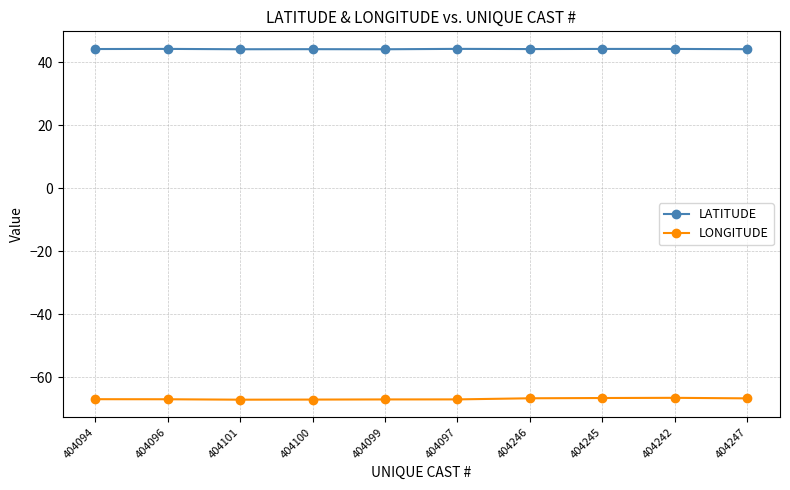

What is the label of the 2nd point from the left?

404096